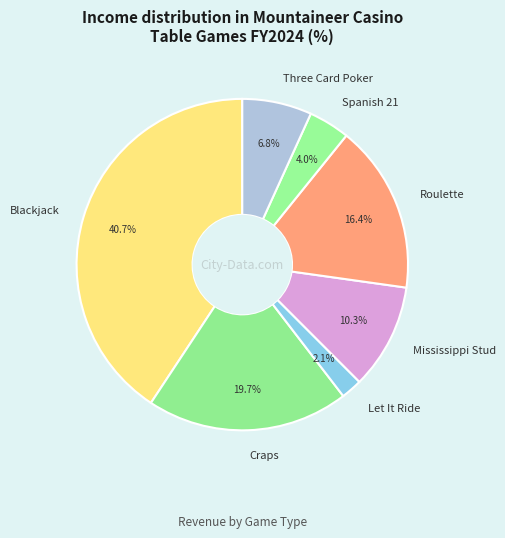

Combined, do Let It Ride and Roulette account for over 50%?

No